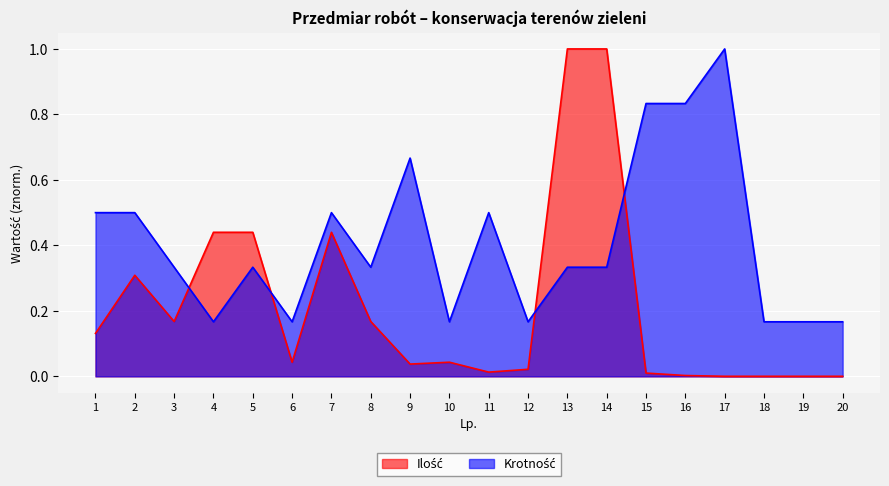

Rank the series by their average value, from lowest to highest.

Ilość, Krotność